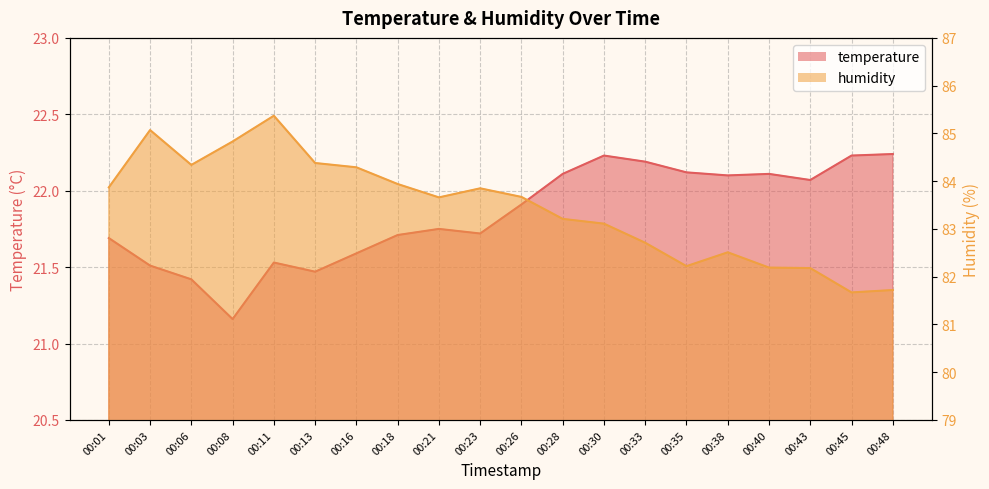

At 00:38, list the series in order from largest to smallest.

humidity, temperature